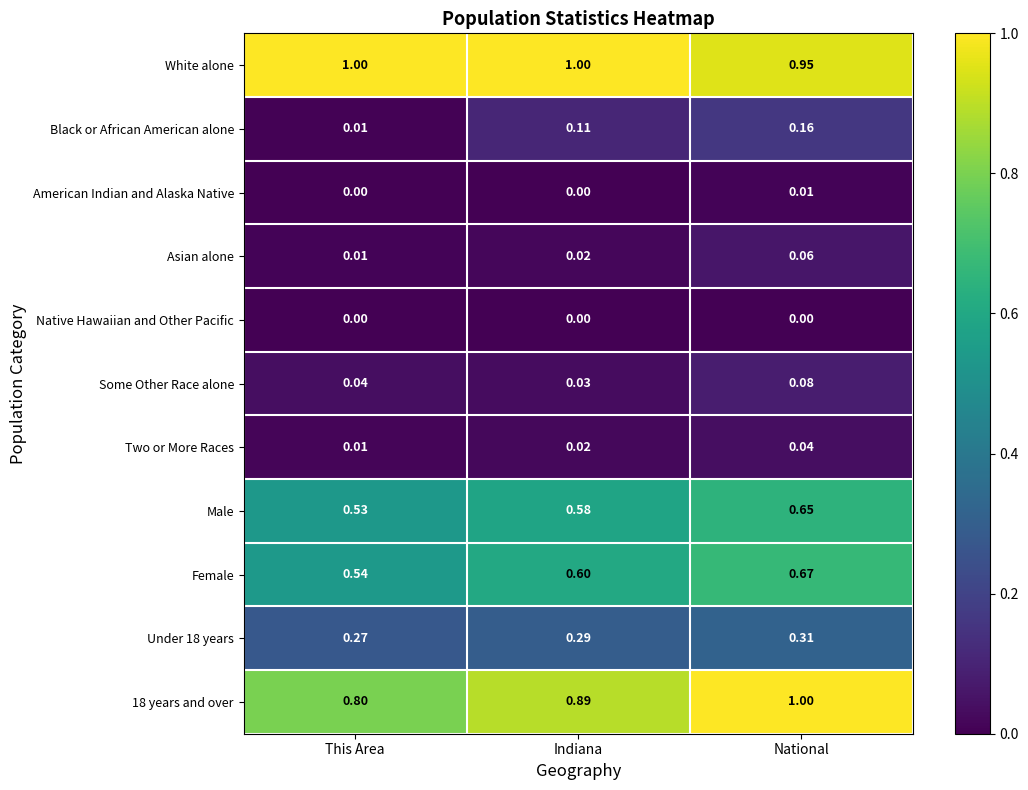

Which category has the highest value in the Some Other Race alone series?

National